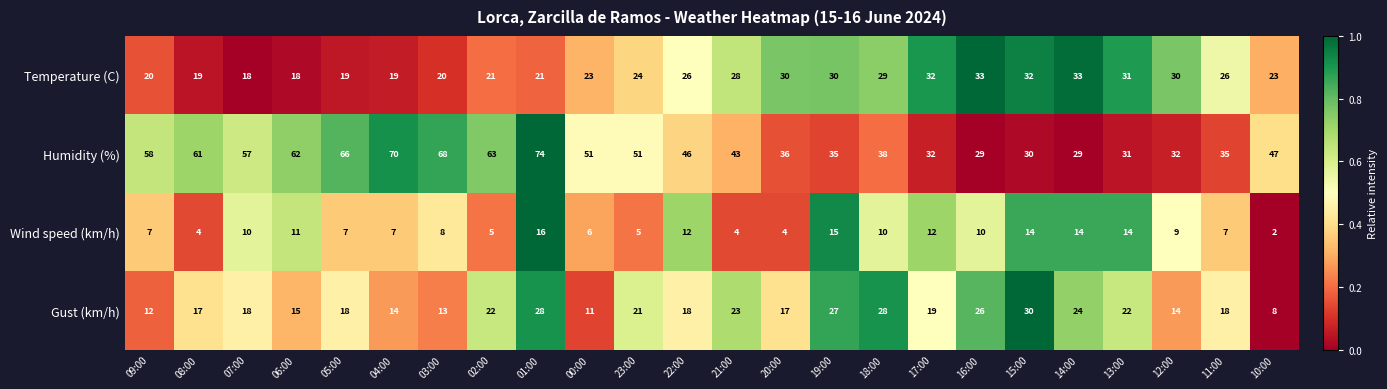

At which label does Wind speed (km/h) first exceed 9?

07:00